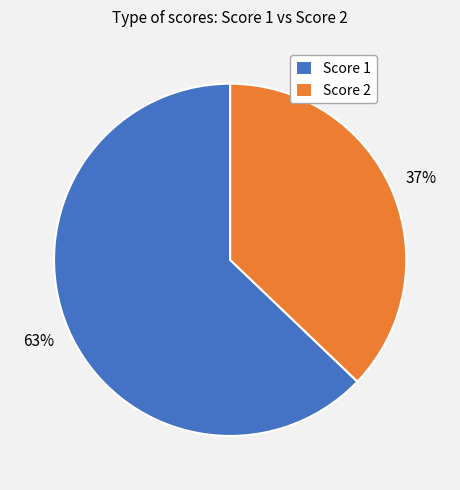

Do Score 1 and Score 2 together represent more than half of the pie?

Yes